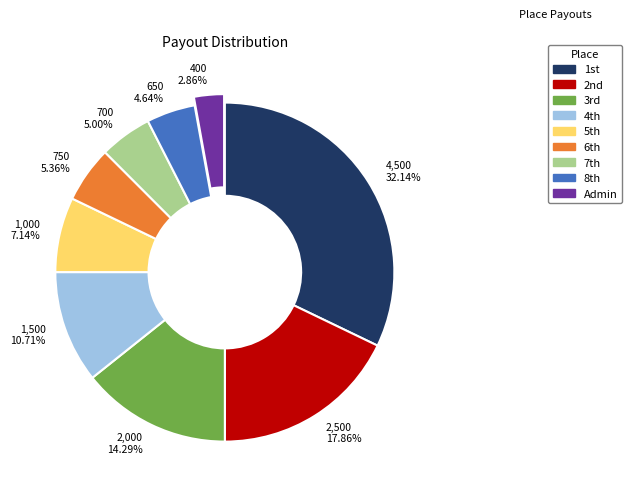

What is the smallest slice in the pie chart?

400 2.86%